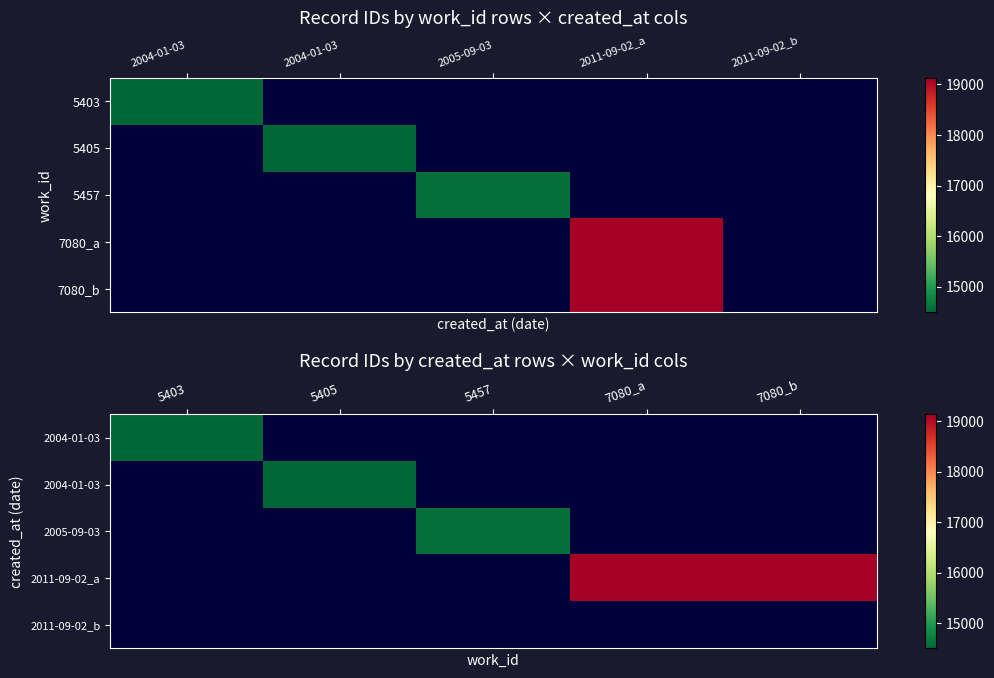

Which category has the highest value across all series?

7080_b